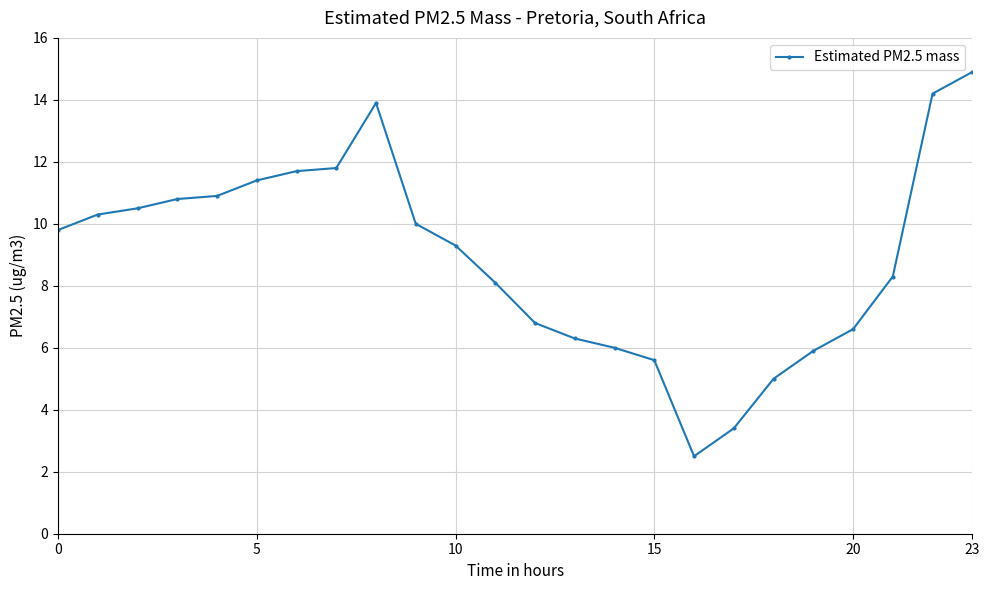

Reading right to left, transcribe all the data shown in this chart.

14.9	14.2	8.3	6.6	5.9	5.0	3.4	2.5	5.6	6.0	6.3	6.8	8.1	9.3	10.0	13.9	11.8	11.7	11.4	10.9	10.8	10.5	10.3	9.8